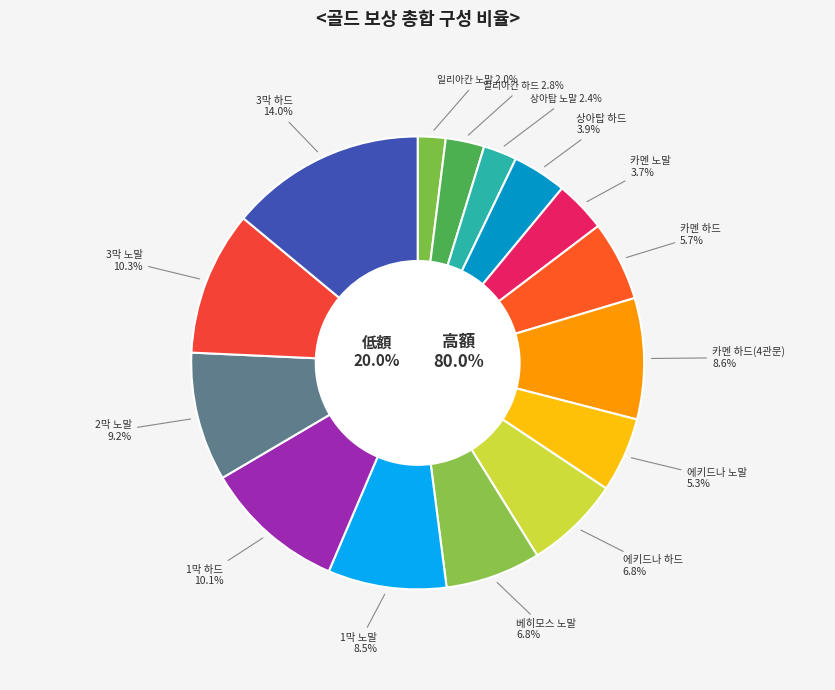

To the nearest percent, what is the combined percentage of 카멘 노말 and 3막 하드?

18%